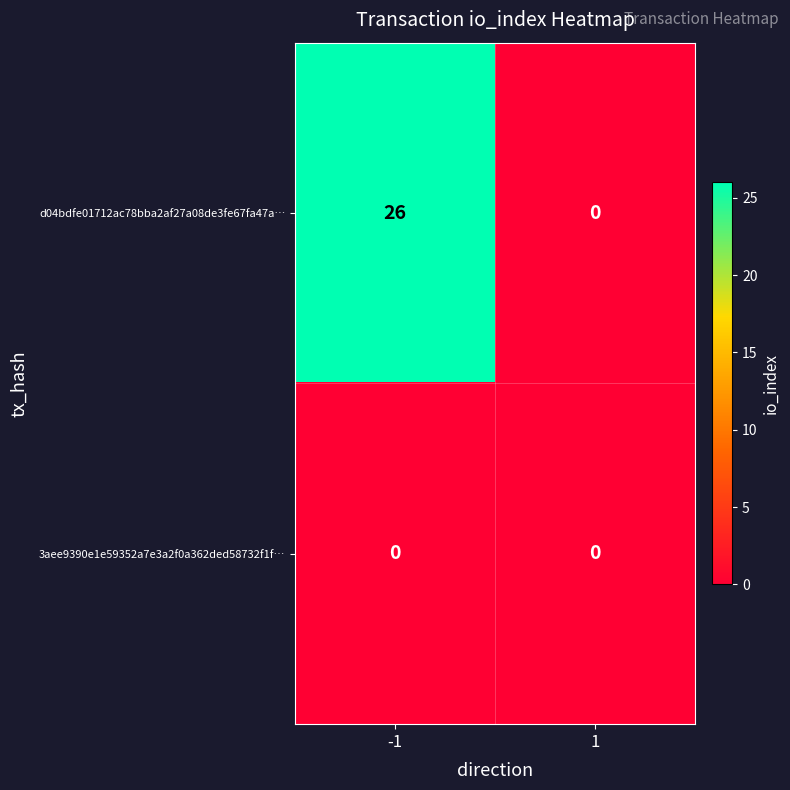

How many categories are shown in the chart?

2